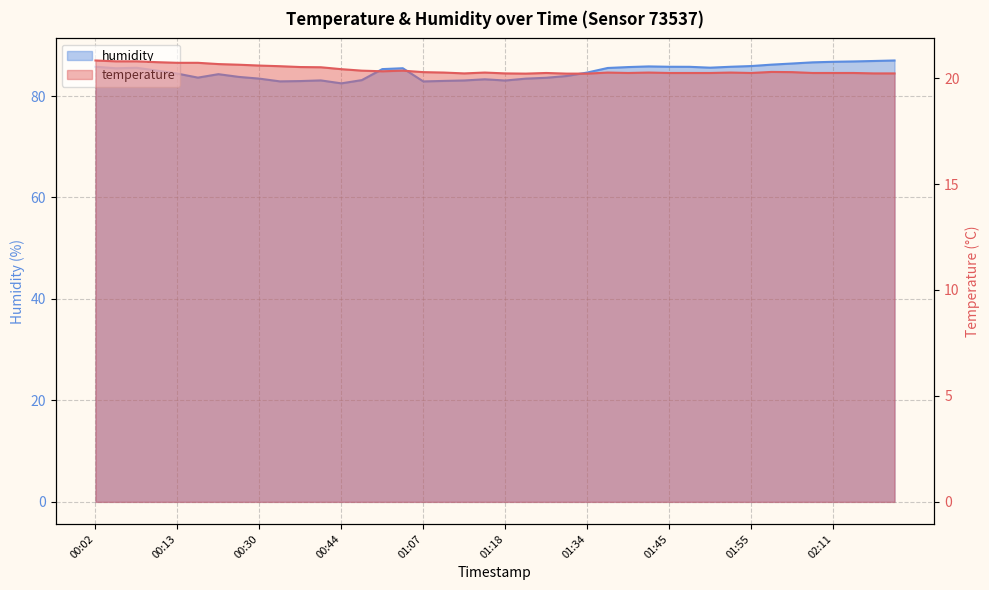

How many data points in humidity are less than 85?

19